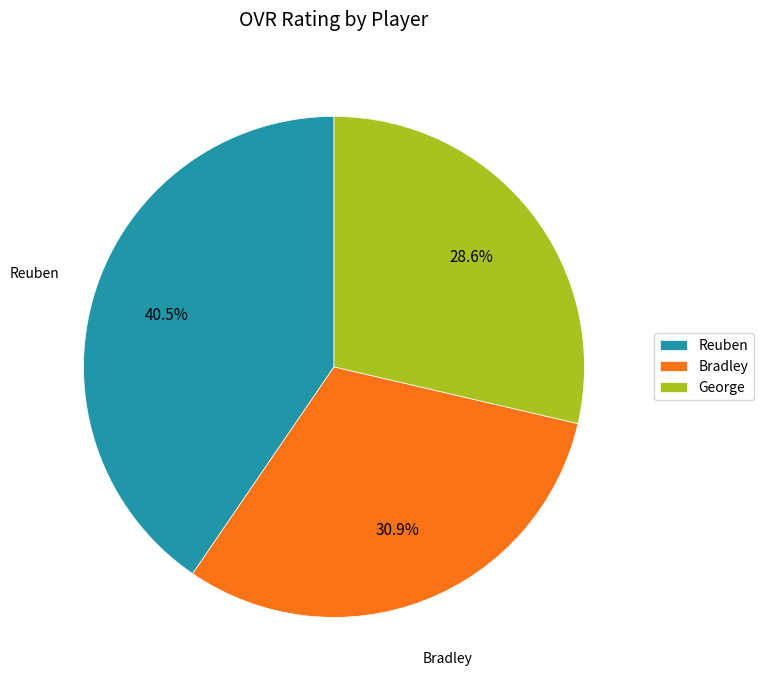

To the nearest percent, what is the difference between the Bradley and Reuben slice percentages?

10%